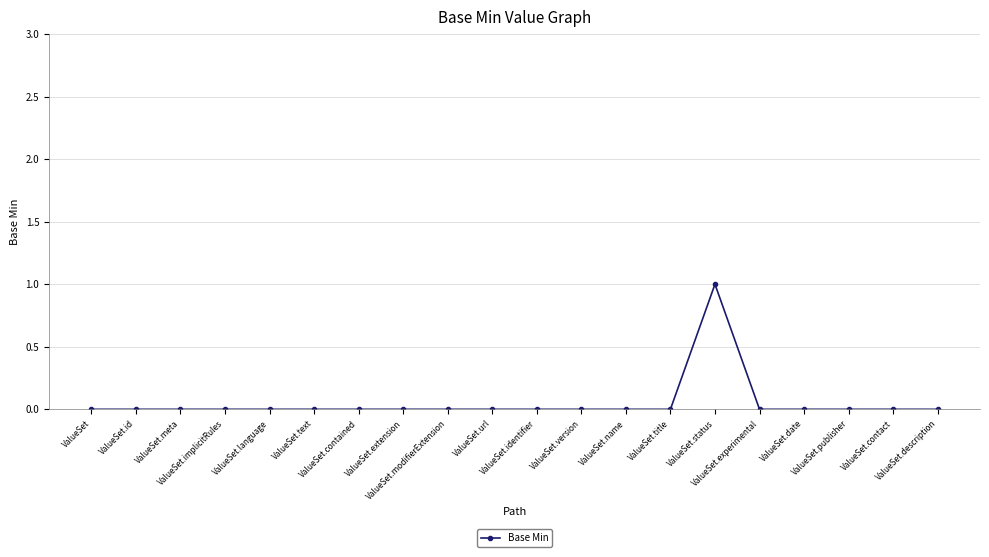

How many lines are shown in the chart?

1